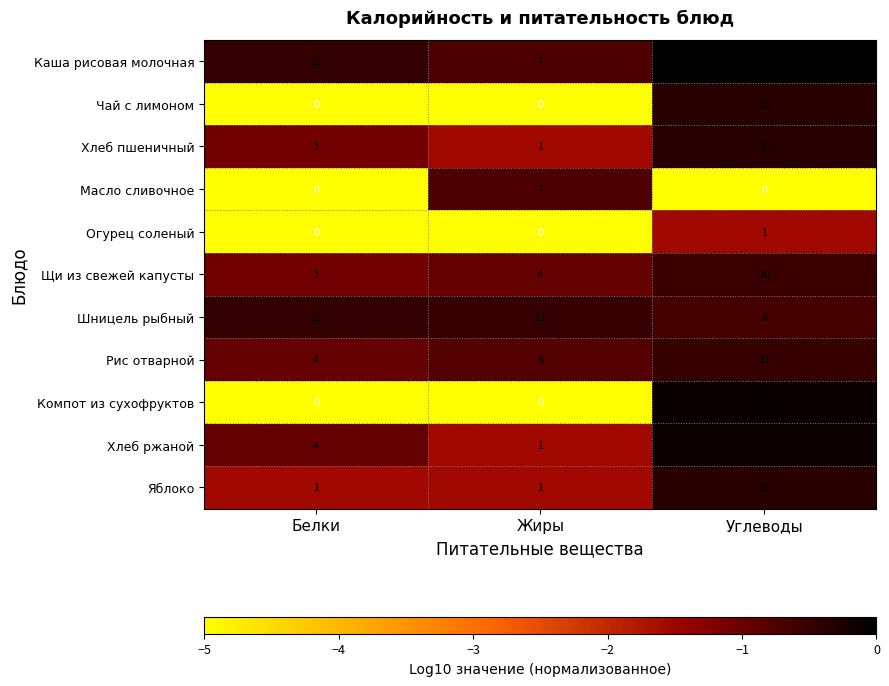

At which category is the sum across all series the highest?

Углеводы